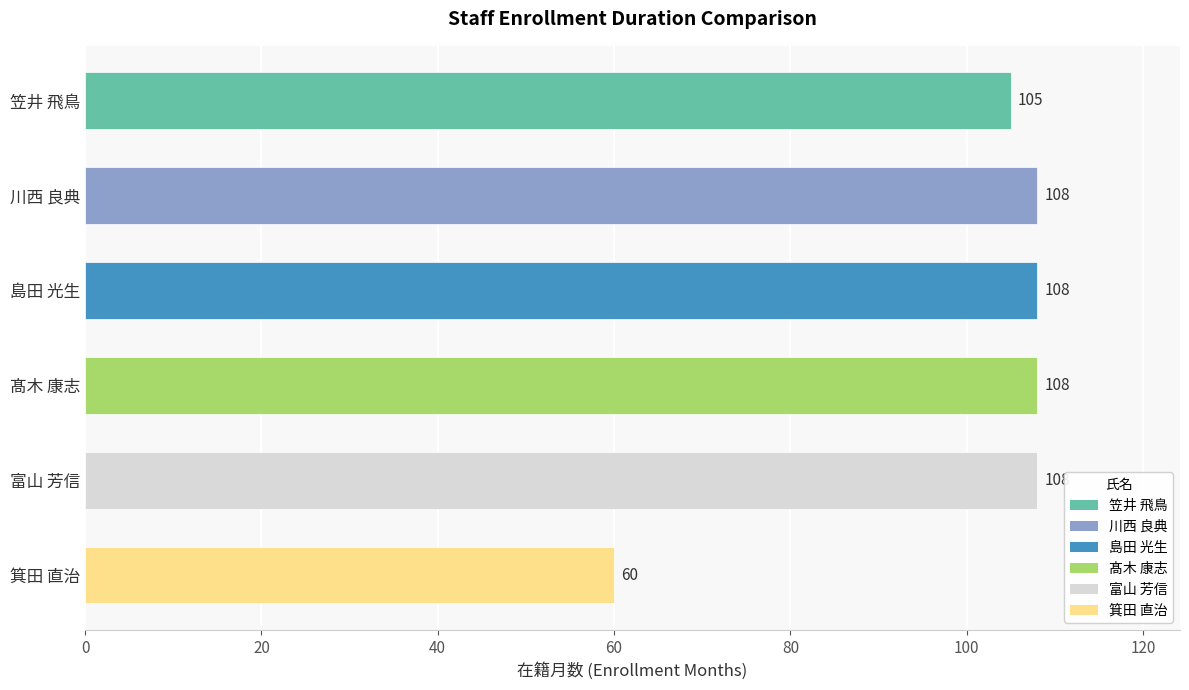

What is the minimum value shown in the chart?

60